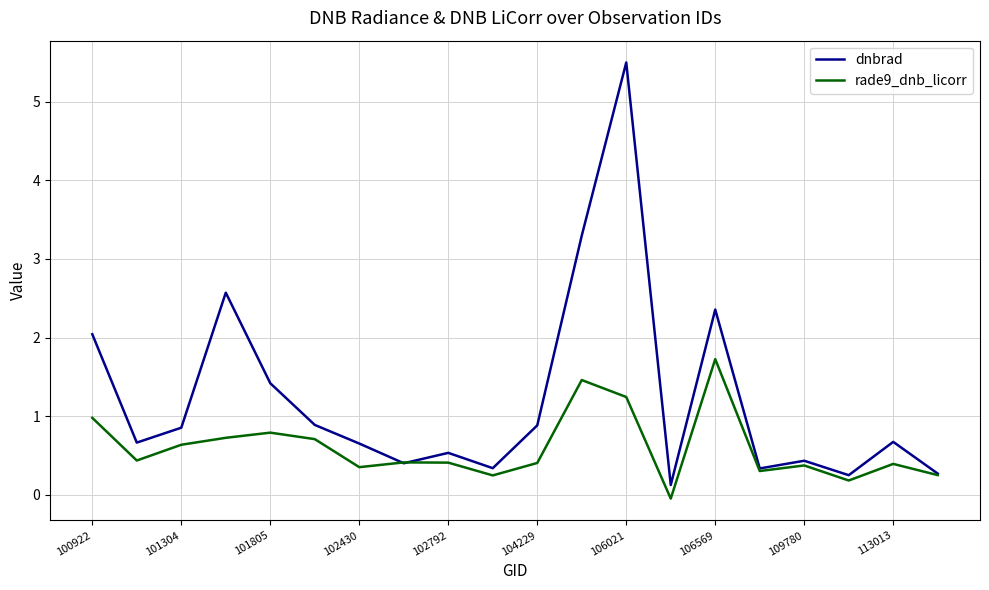

Which series has the largest total across all categories?

dnbrad